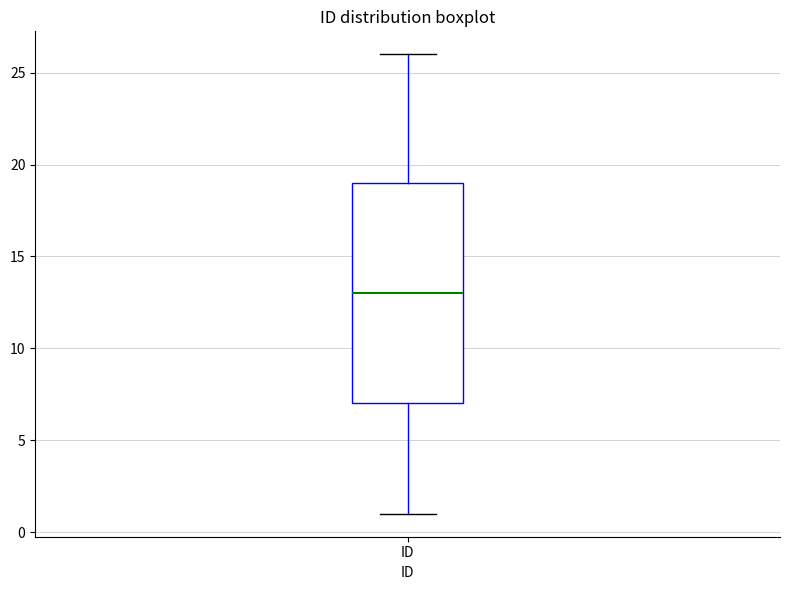

Read this box plot against the y-axis: the position of the median line, the range covered by the box, and the ends of both whiskers. The values are not printed on the chart, so give them approximately, as read against the axis.

median 13, box 7 to 19, whiskers 1 to 26